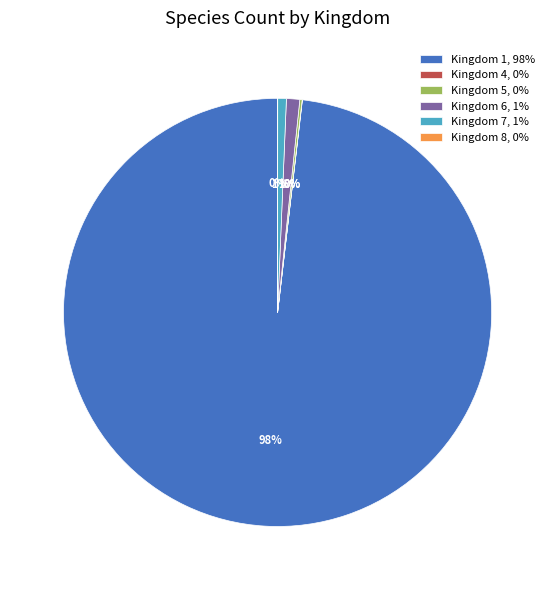

Is it true that Kingdom 1, 98% is 88% of the pie?

False